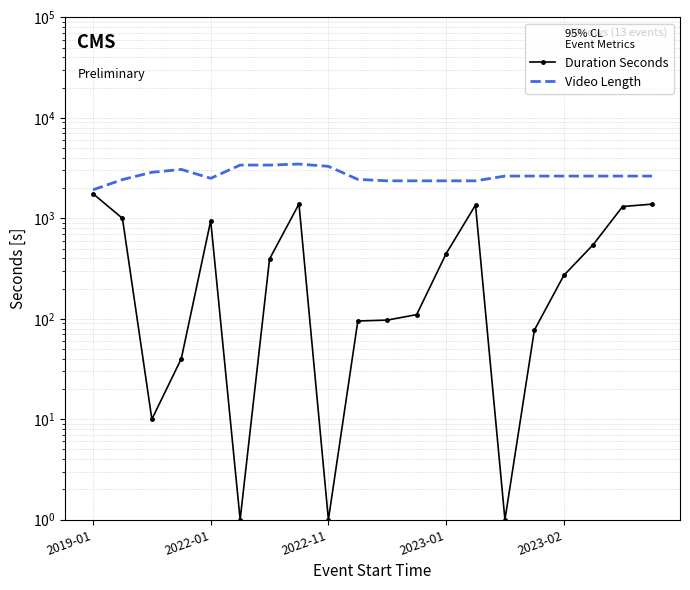

Between 2019-01 and 19, which series saw the biggest shift?

Video Length